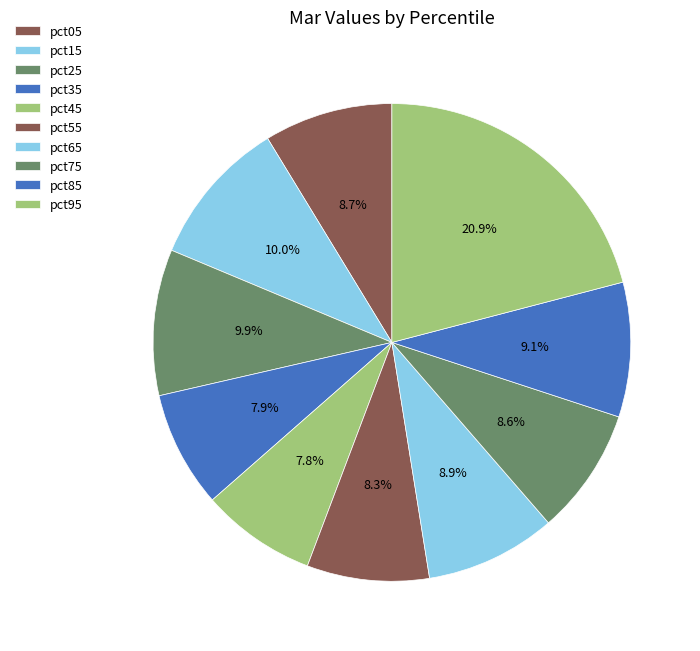

What percentage is the pct25 slice, to the nearest percent?

10%